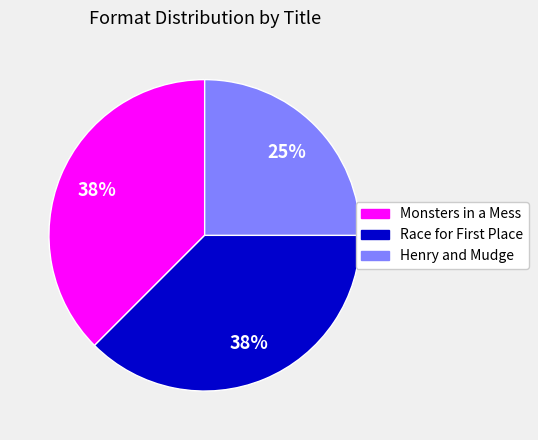

Which slice is the smallest?

Henry and Mudge